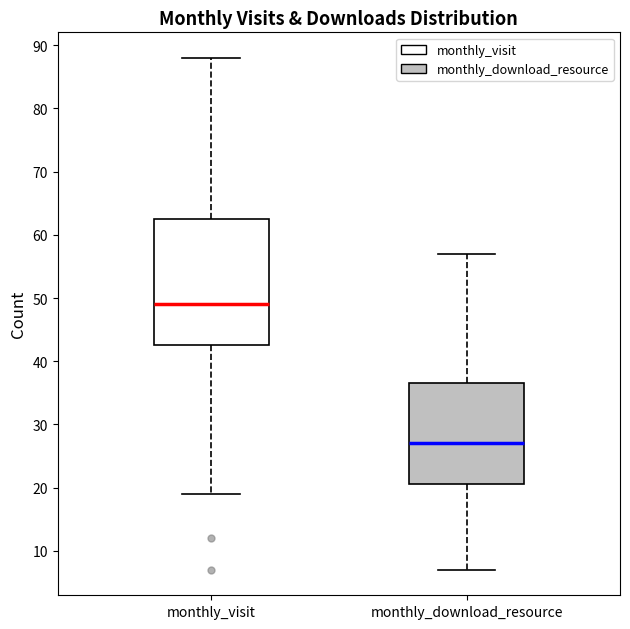

Reading left to right, transcribe this box plot: for each box, give where its median line is, the range the box spans, and where its two whiskers end, as read against the y-axis. The values are not printed on the chart, so give them approximately, as read against the axis.

monthly_visit: median 49, box 43 to 63, whiskers 19 to 88
monthly_download_resource: median 27, box 21 to 37, whiskers 7 to 57